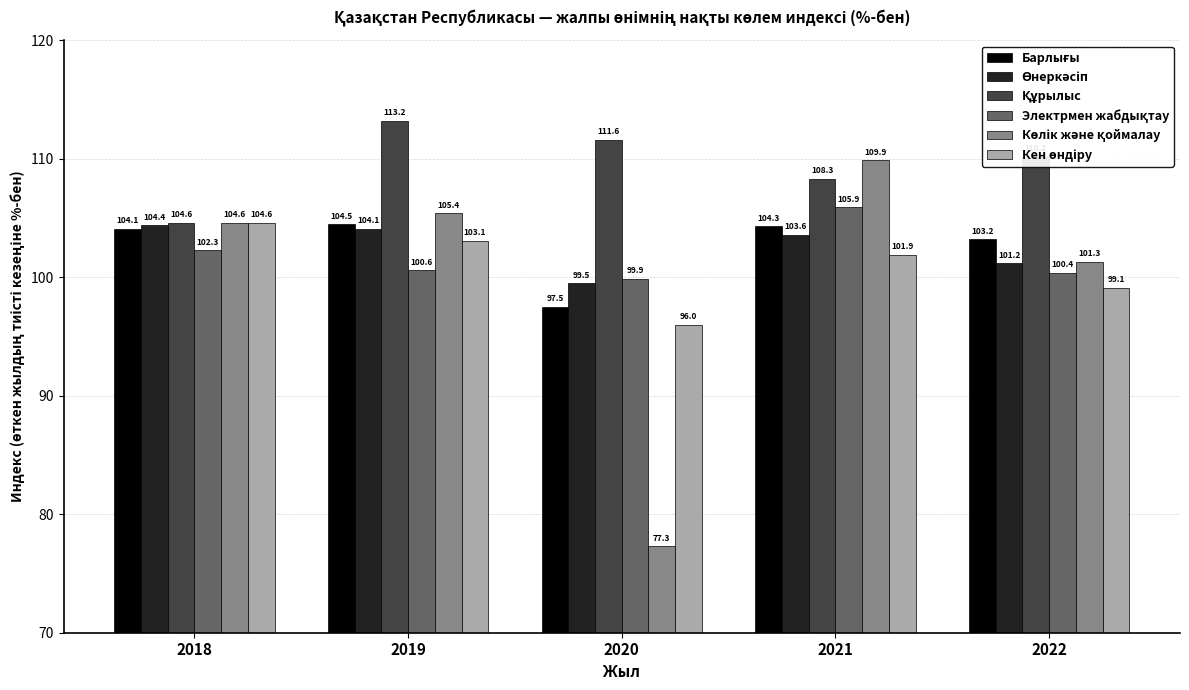

At which category is the sum across all series the highest?

2021